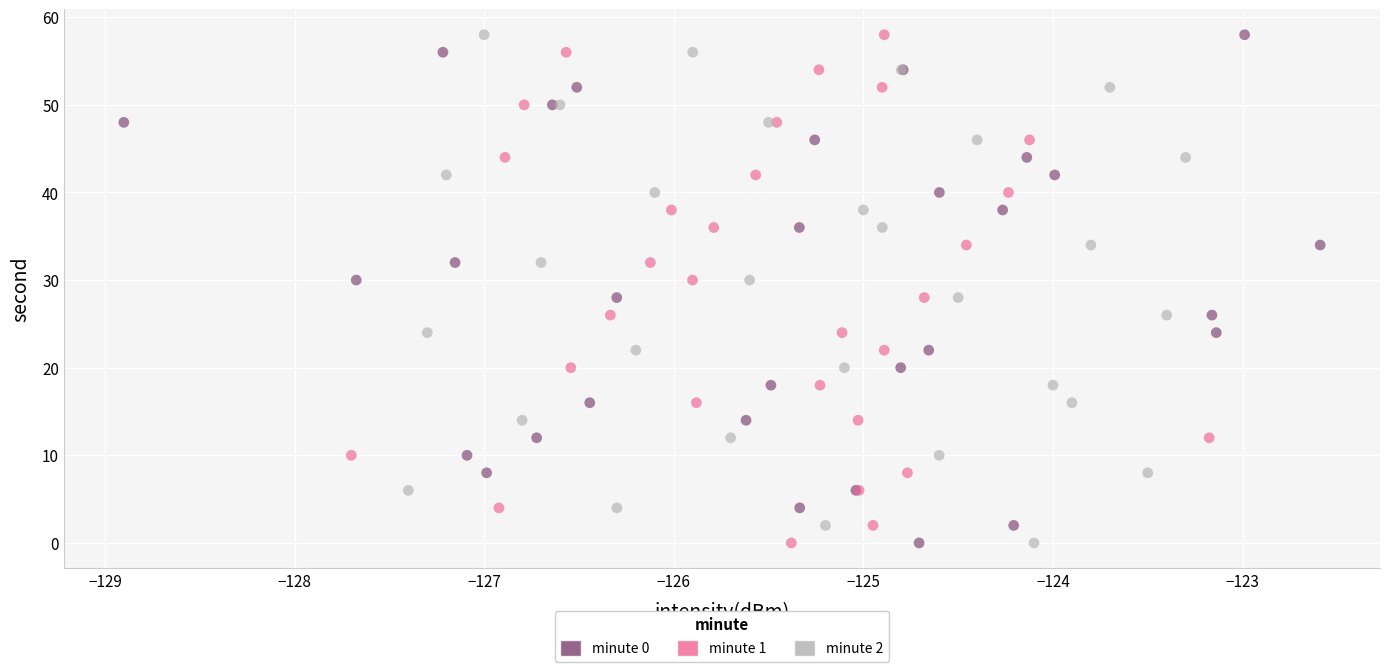

What are all the series names shown in the legend?

minute 0, minute 1, minute 2